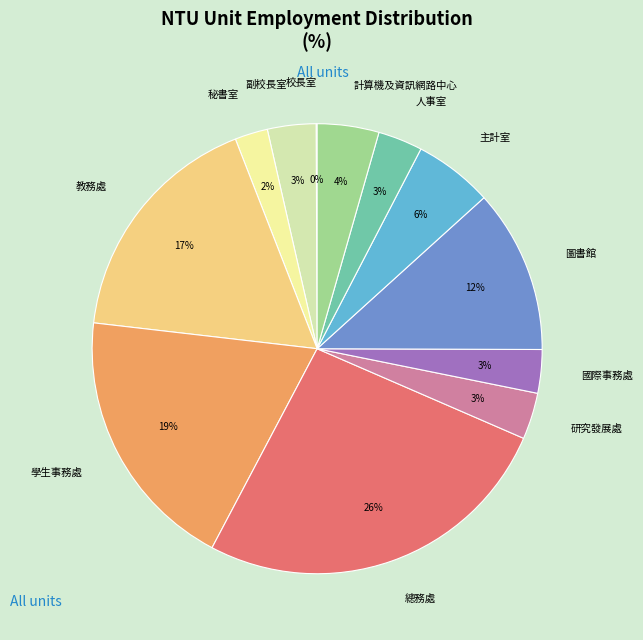

Is it true that 圖書館 is 1% of the pie?

False